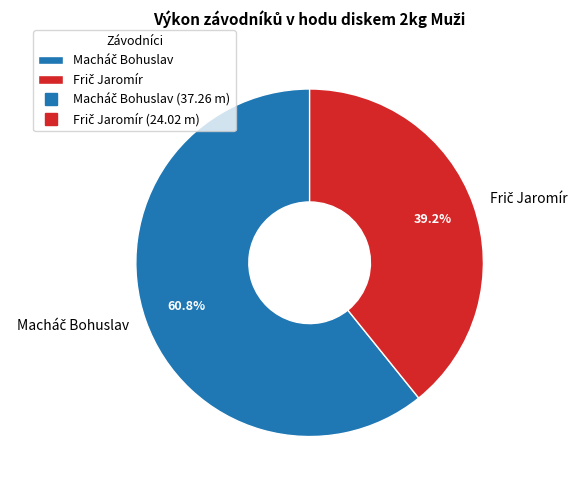

Is there any slice that represents more than half of the pie?

Yes